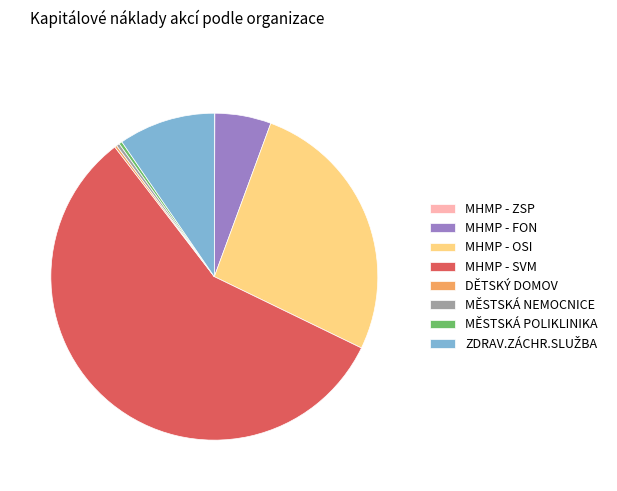

Is it true that MHMP - SVM is 68% of the pie?

False